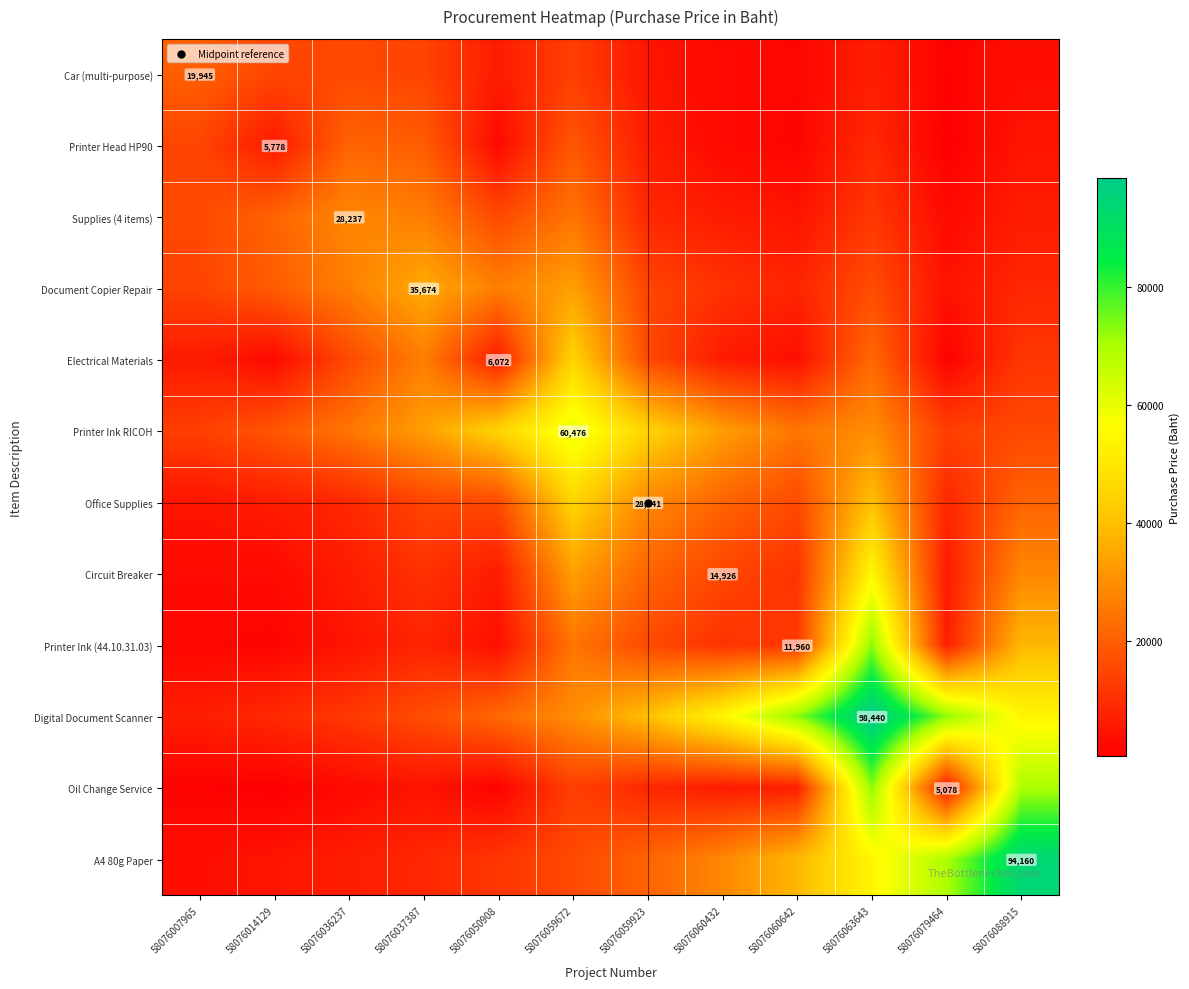

Which label corresponds to the largest value in the chart?

58076063643